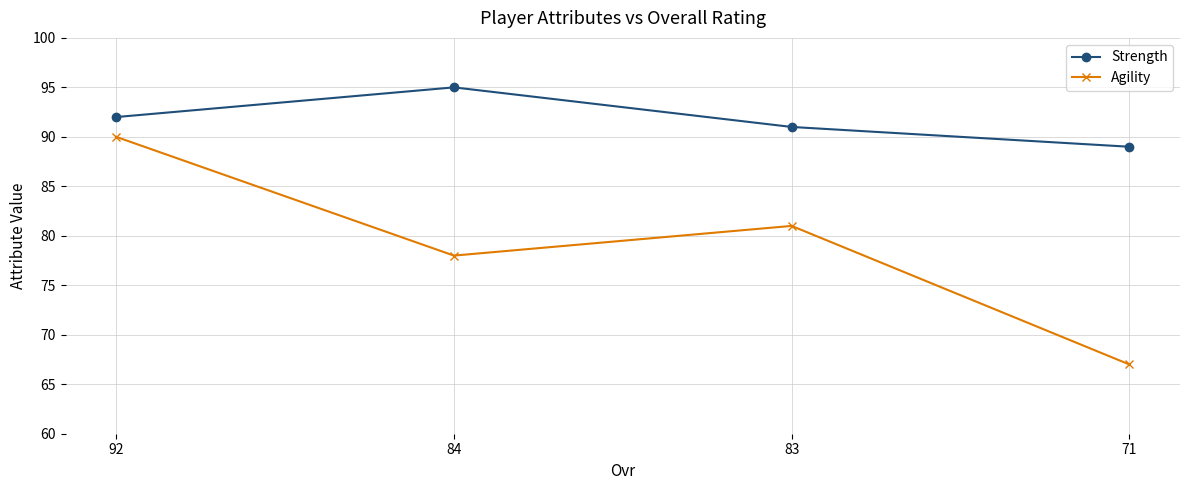

Which series has the largest range (max minus min)?

Agility